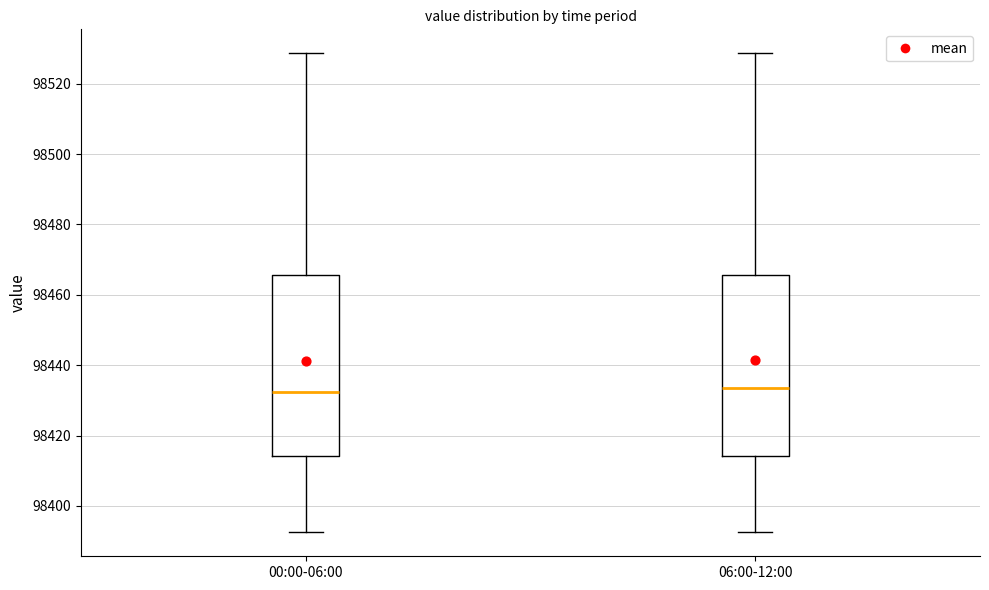

Where is the upper edge of the box for 06:00-12:00 on the y-axis? The values are not printed on the chart, so give them approximately, as read against the axis.

98466